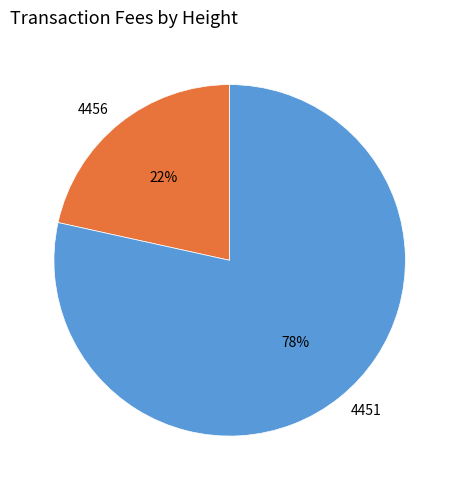

Rank the categories by value from highest to lowest.

4451, 4456